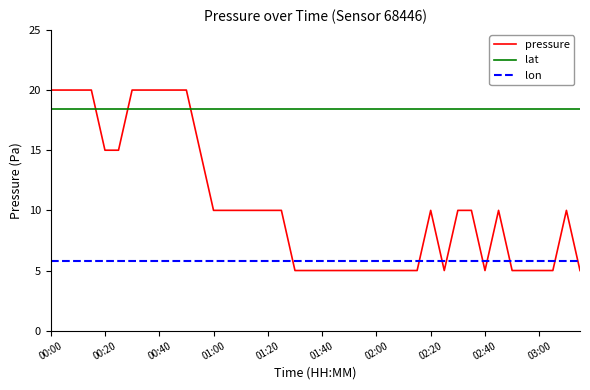

List the series in order of their peak value, highest first.

pressure, lat, lon